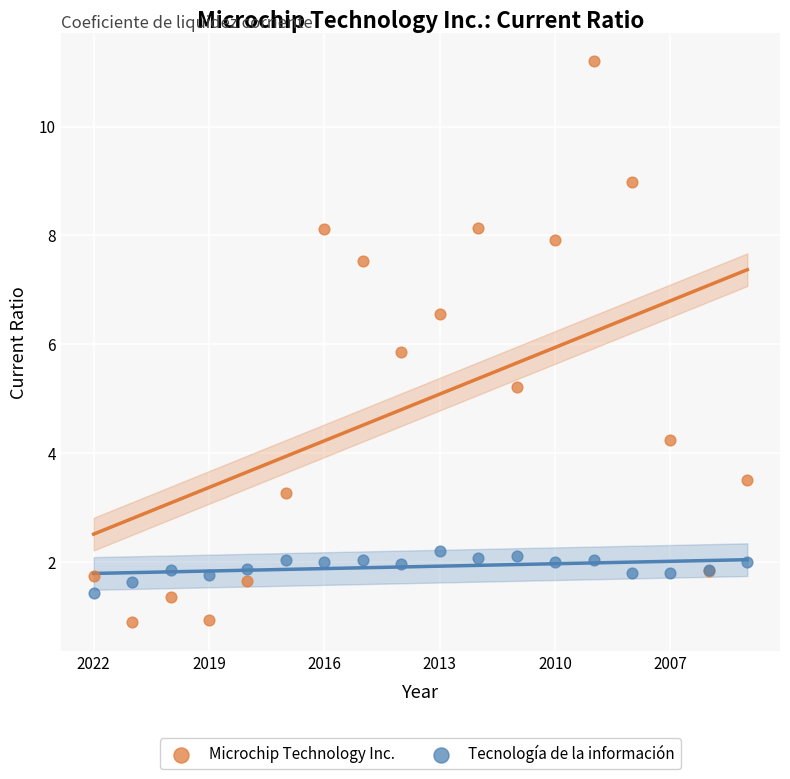

Which series contains the highest Y value?

Microchip Technology Inc.